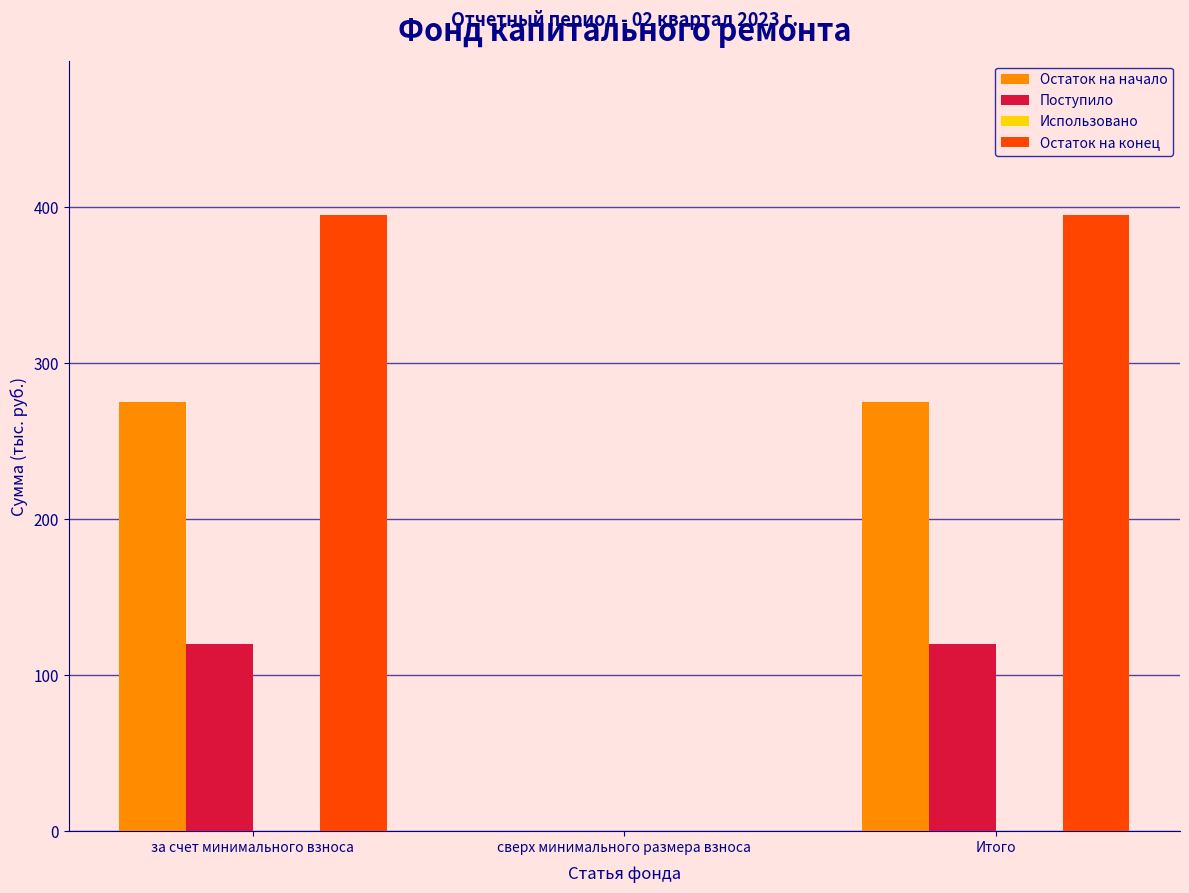

Reading left to right, transcribe all the data shown in this chart.

Остаток на начало: за счет минимального взноса=275.1	сверх минимального размера взноса=0.0	Итого=275.1
Поступило: за счет минимального взноса=120.2	сверх минимального размера взноса=0.0	Итого=120.2
Остаток на конец: за счет минимального взноса=395.3	сверх минимального размера взноса=0.0	Итого=395.3